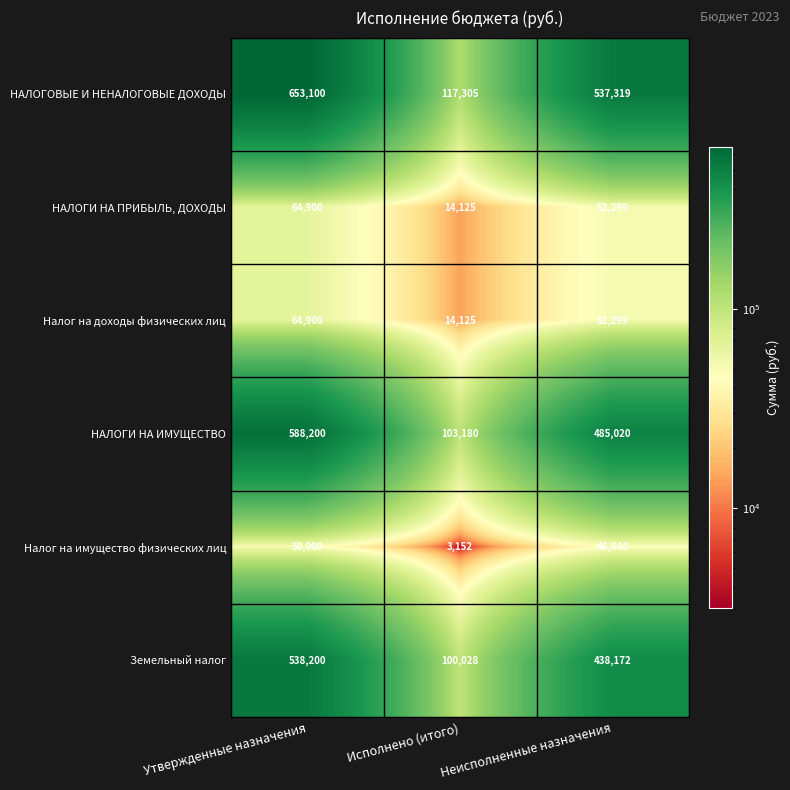

At which label does Земельный налог reach its peak?

Утвержденные назначения